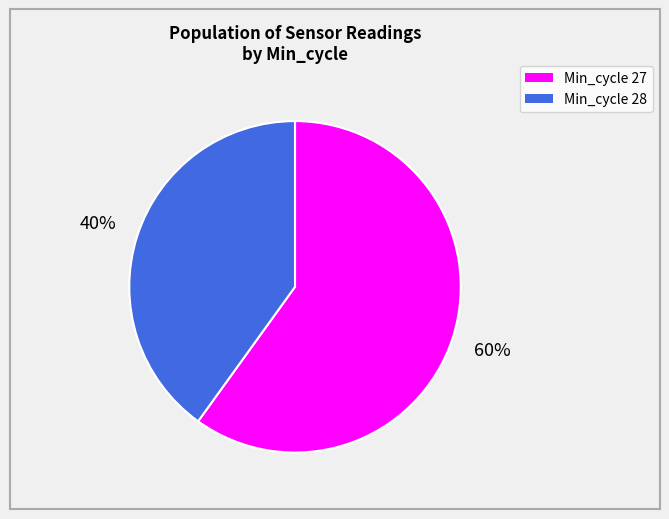

Is there any slice that represents more than half of the pie?

Yes